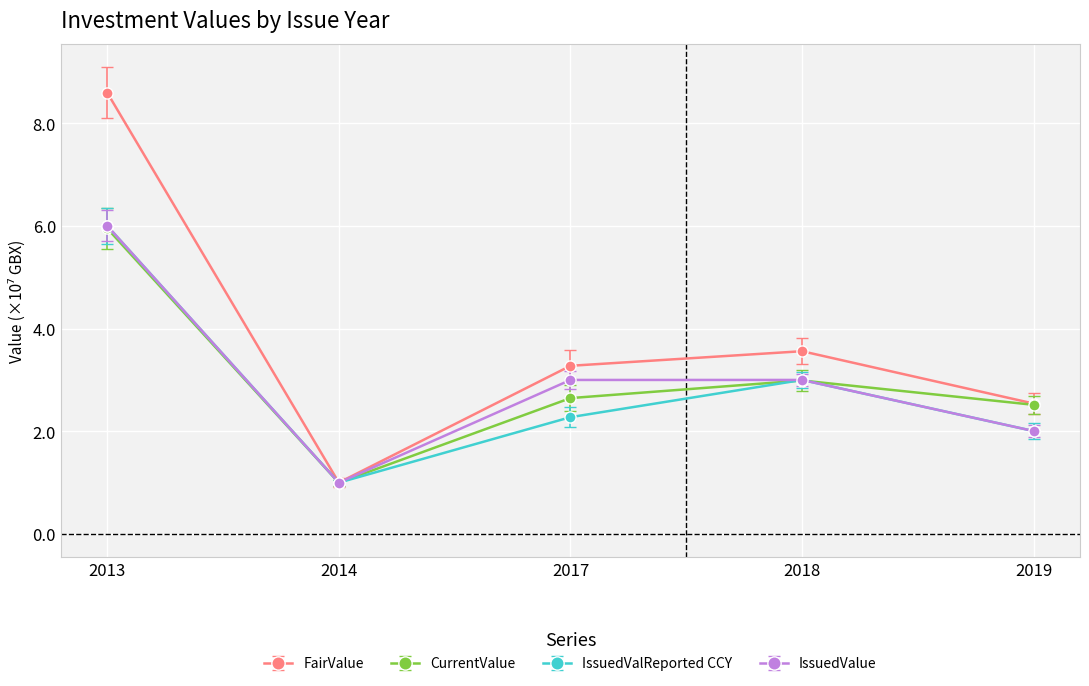

Which category has the lowest value across all series?

2014